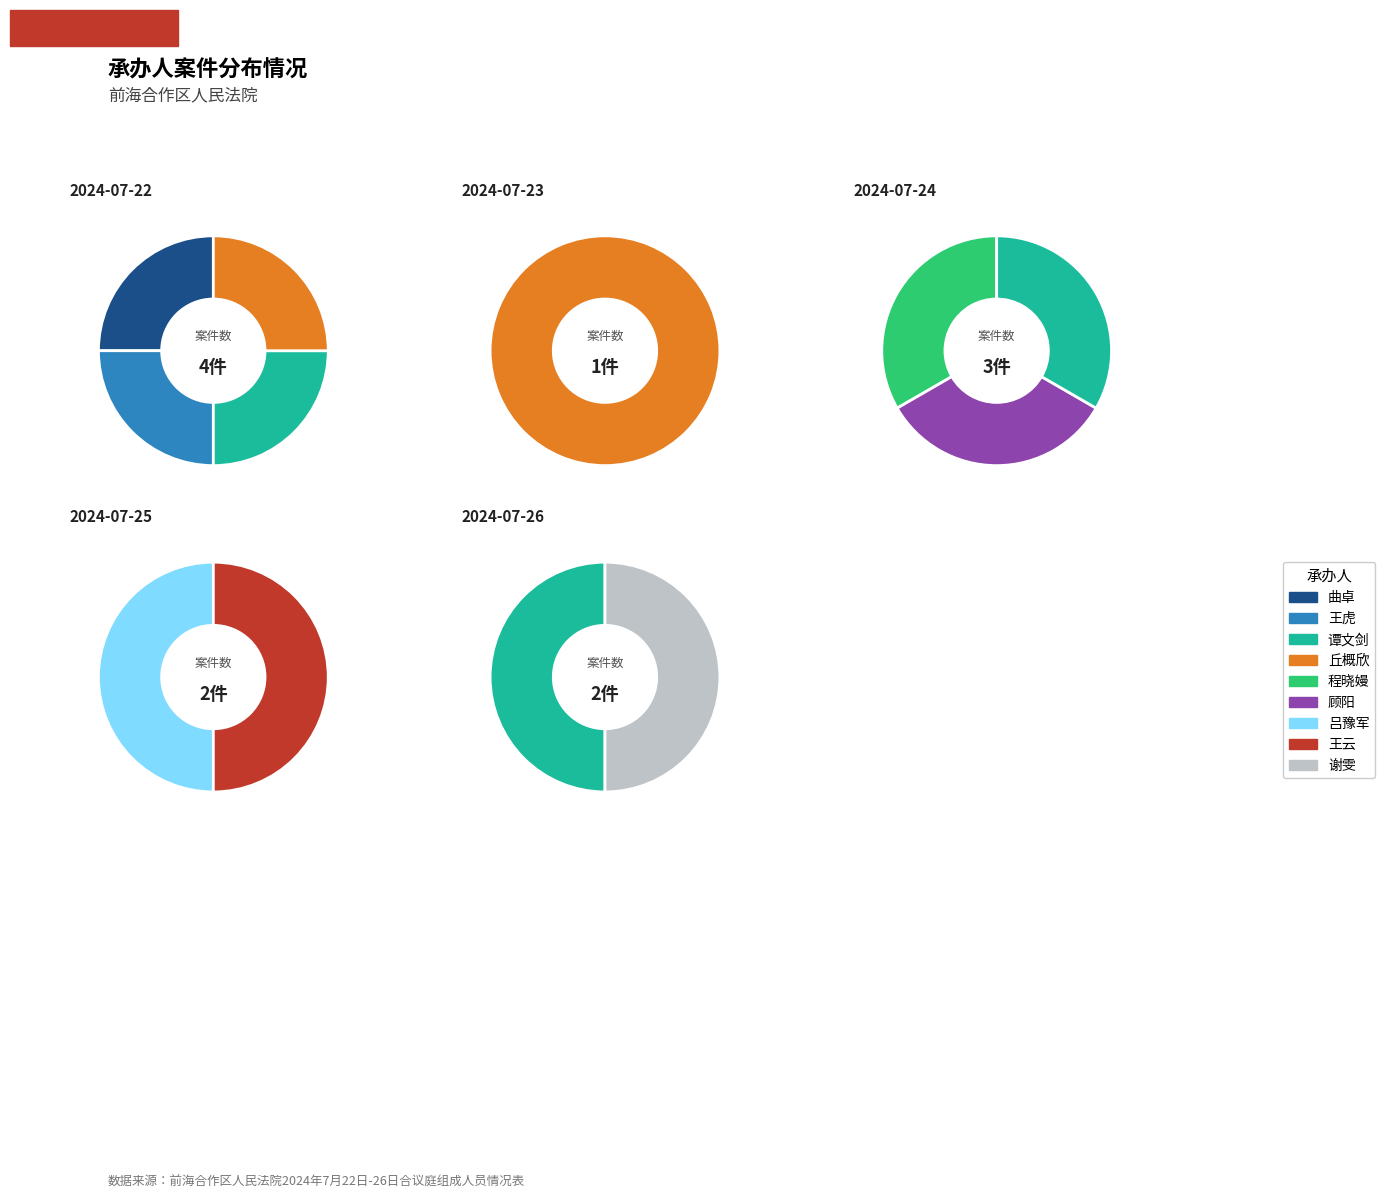

What portion of the pie excludes 王虎?

91.7%